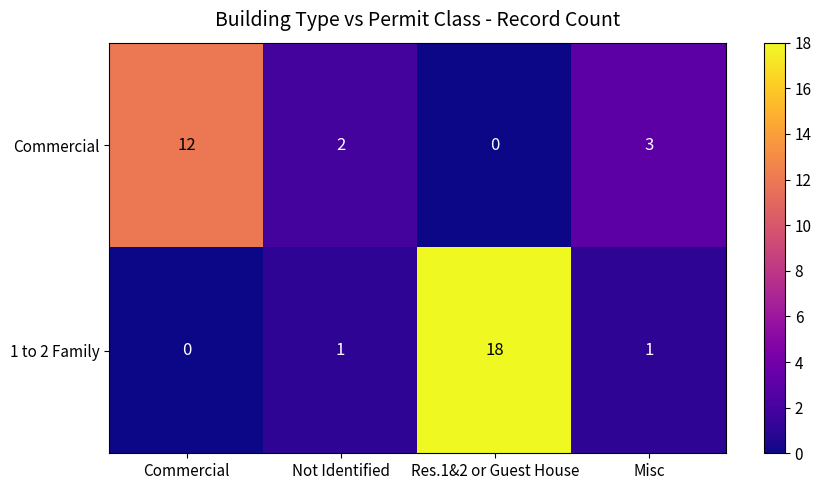

Reading left to right, transcribe all the data shown in this chart.

Commercial: 12	2	0	3
1 to 2 Family: 0	1	18	1